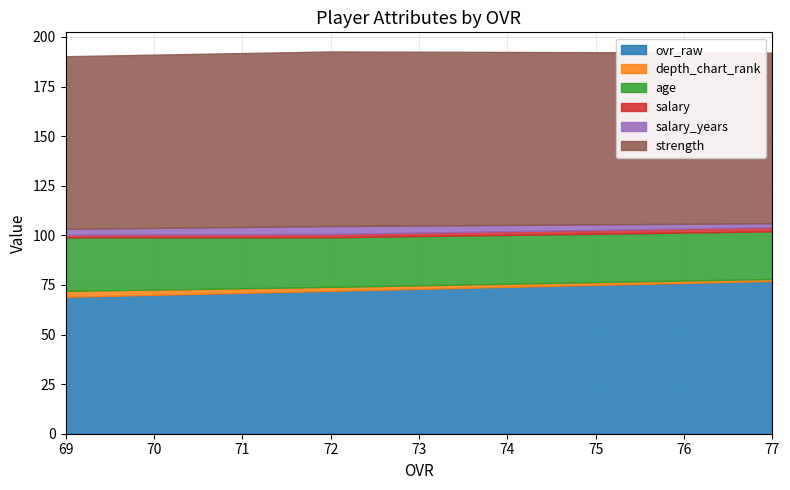

What is the value of the strength point at the 2nd from the left?

88.0